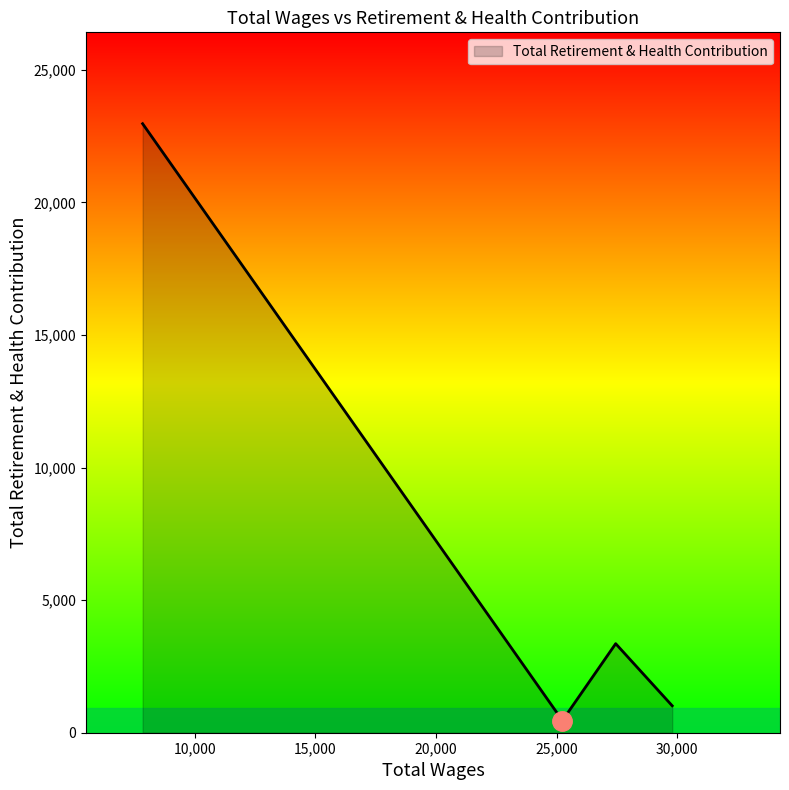

The value at 27449.0 is 1338. True or false?

False